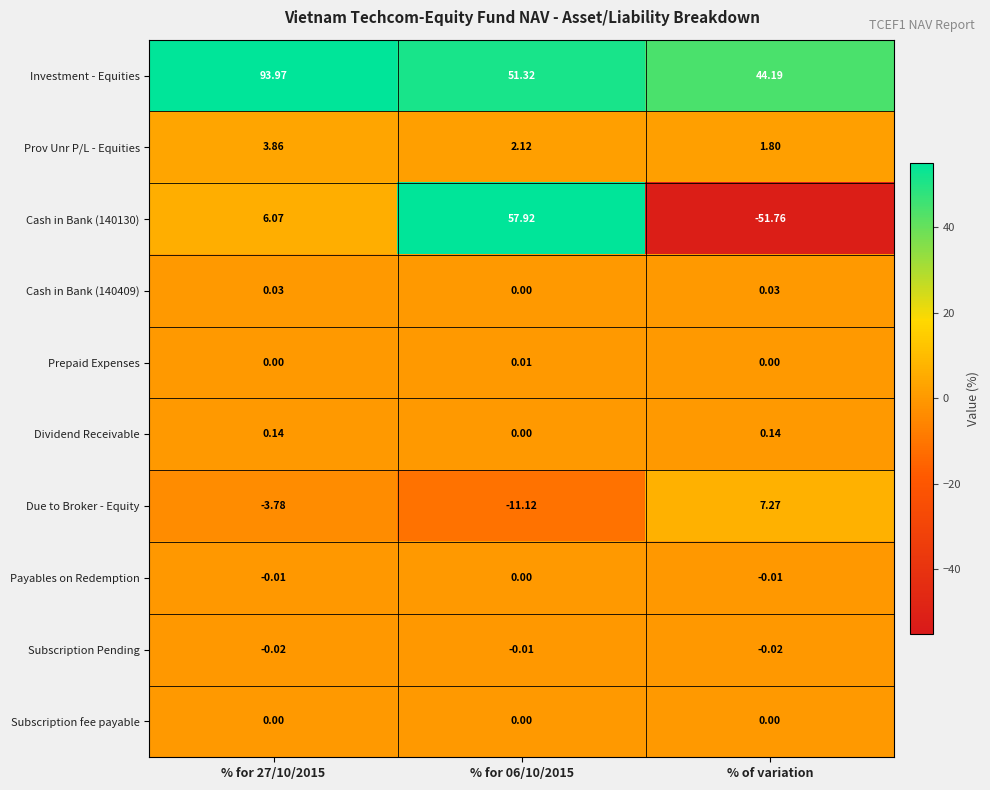

Is the value of Subscription Pending at % for 06/10/2015 greater than the value of Prepaid Expenses at % for 06/10/2015?

No